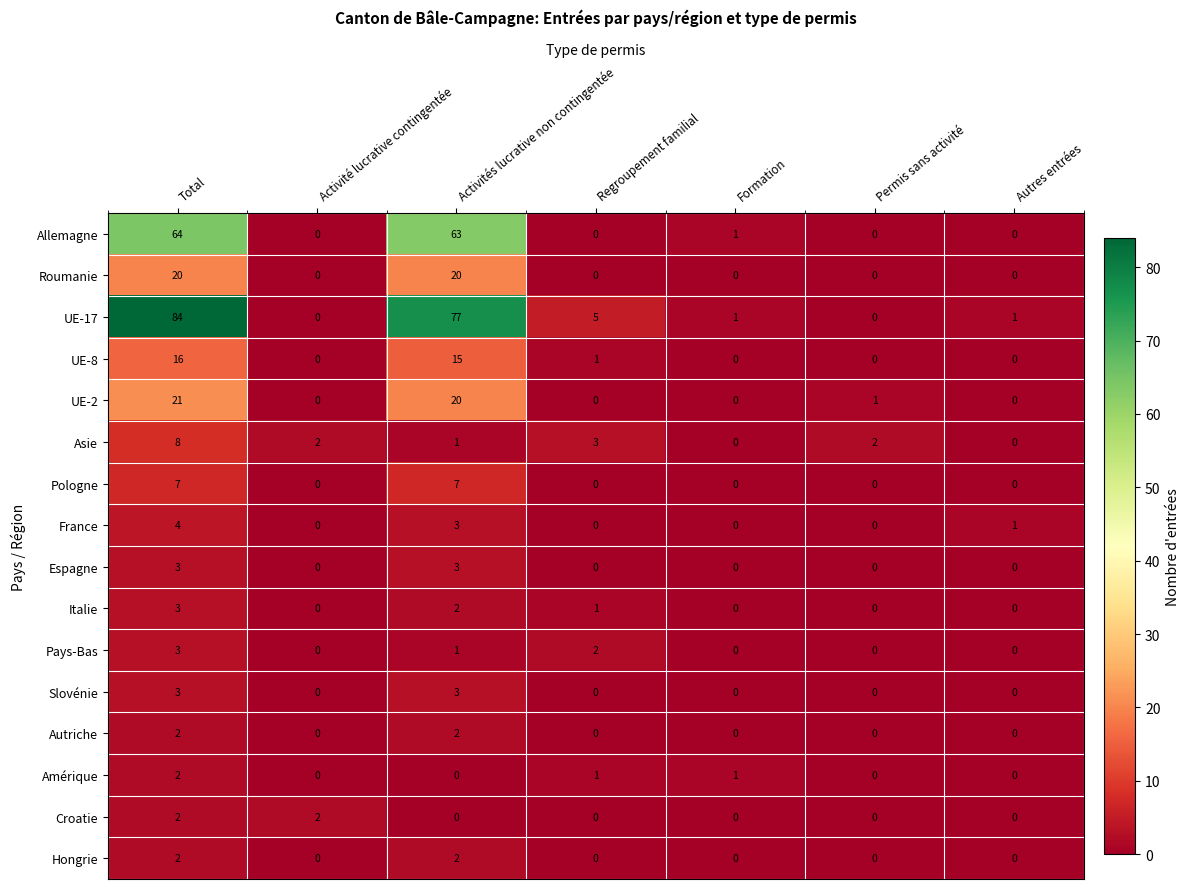

What is the greatest value displayed?

84